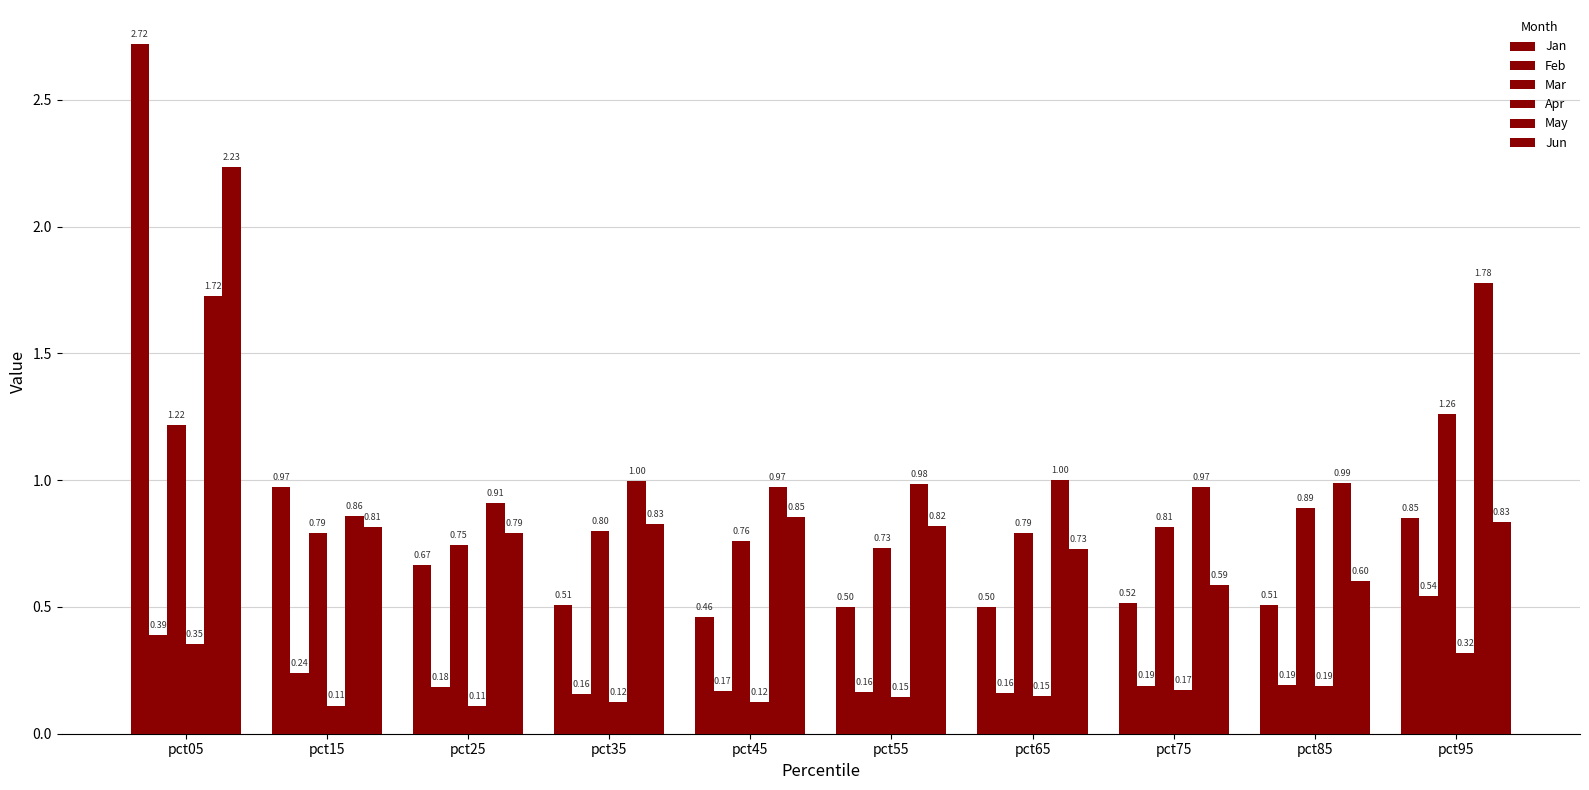

How many bars are there in total?

60